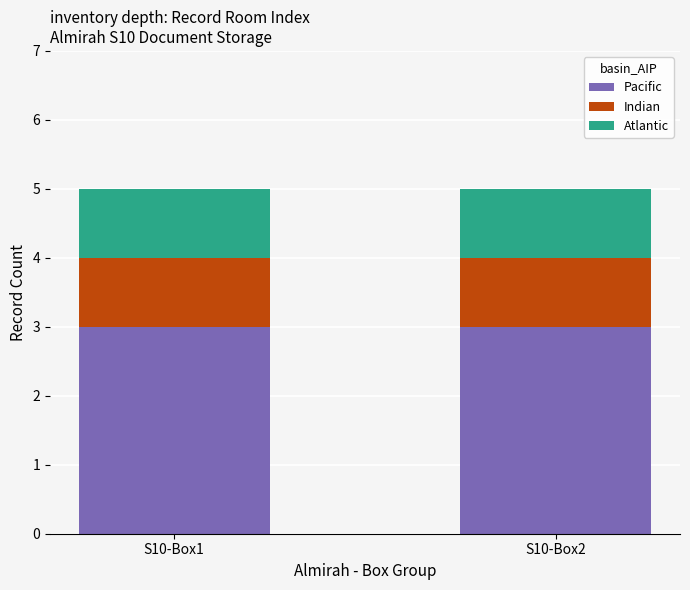

What is the highest value of the Pacific series?

3